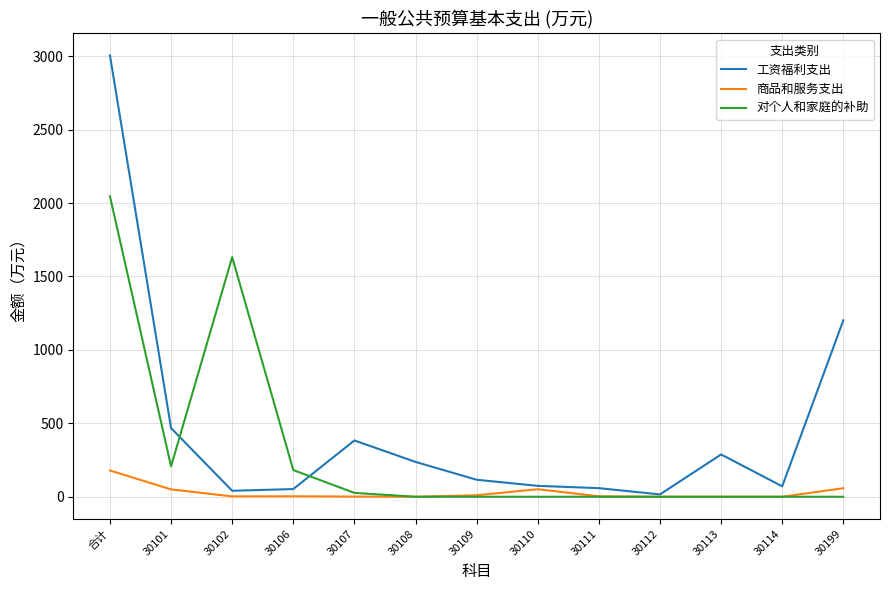

Which series has the widest spread of values?

工资福利支出